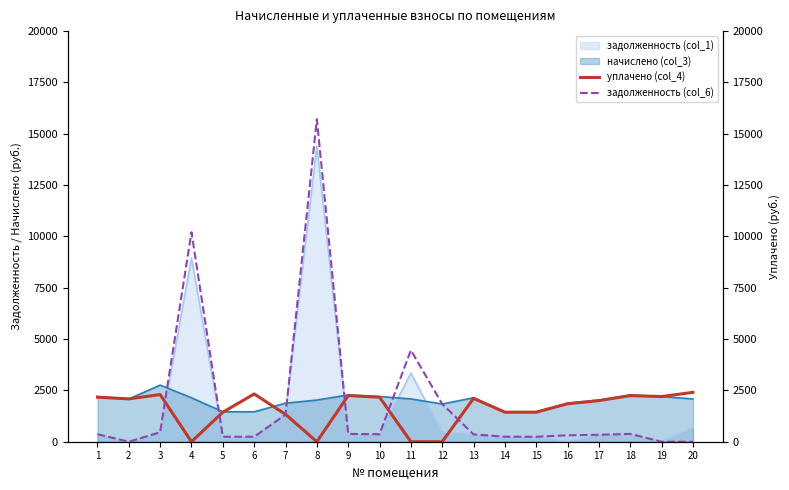

Is the value of начислено (col_3) at 13 greater than the value of задолженность (col_1) at 5?

Yes